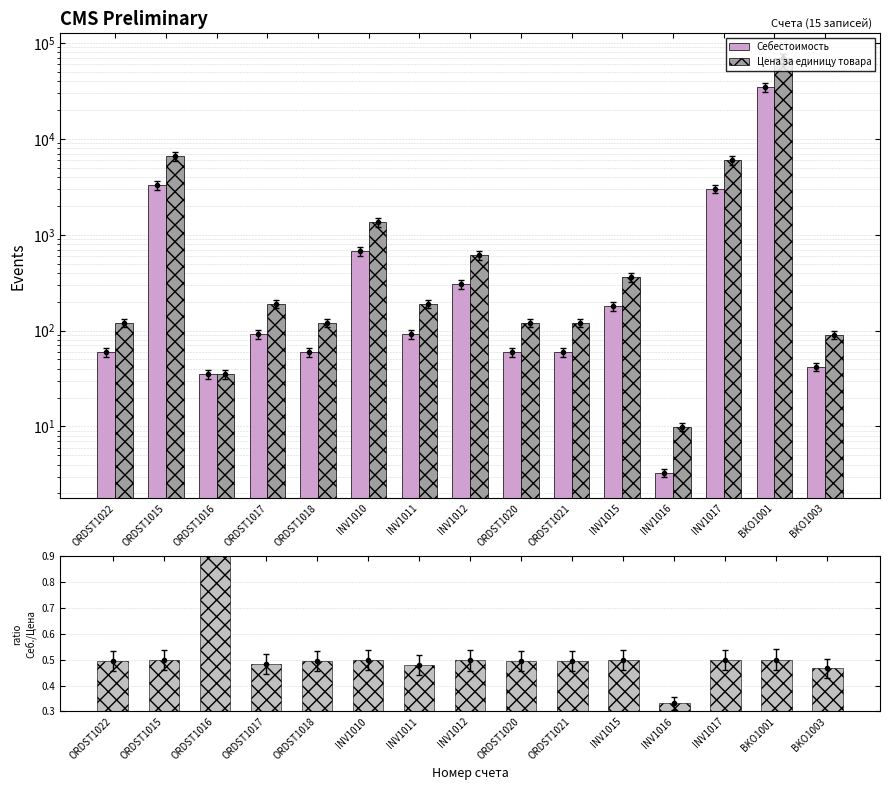

Which series has the largest total across all categories?

Цена за единицу товара